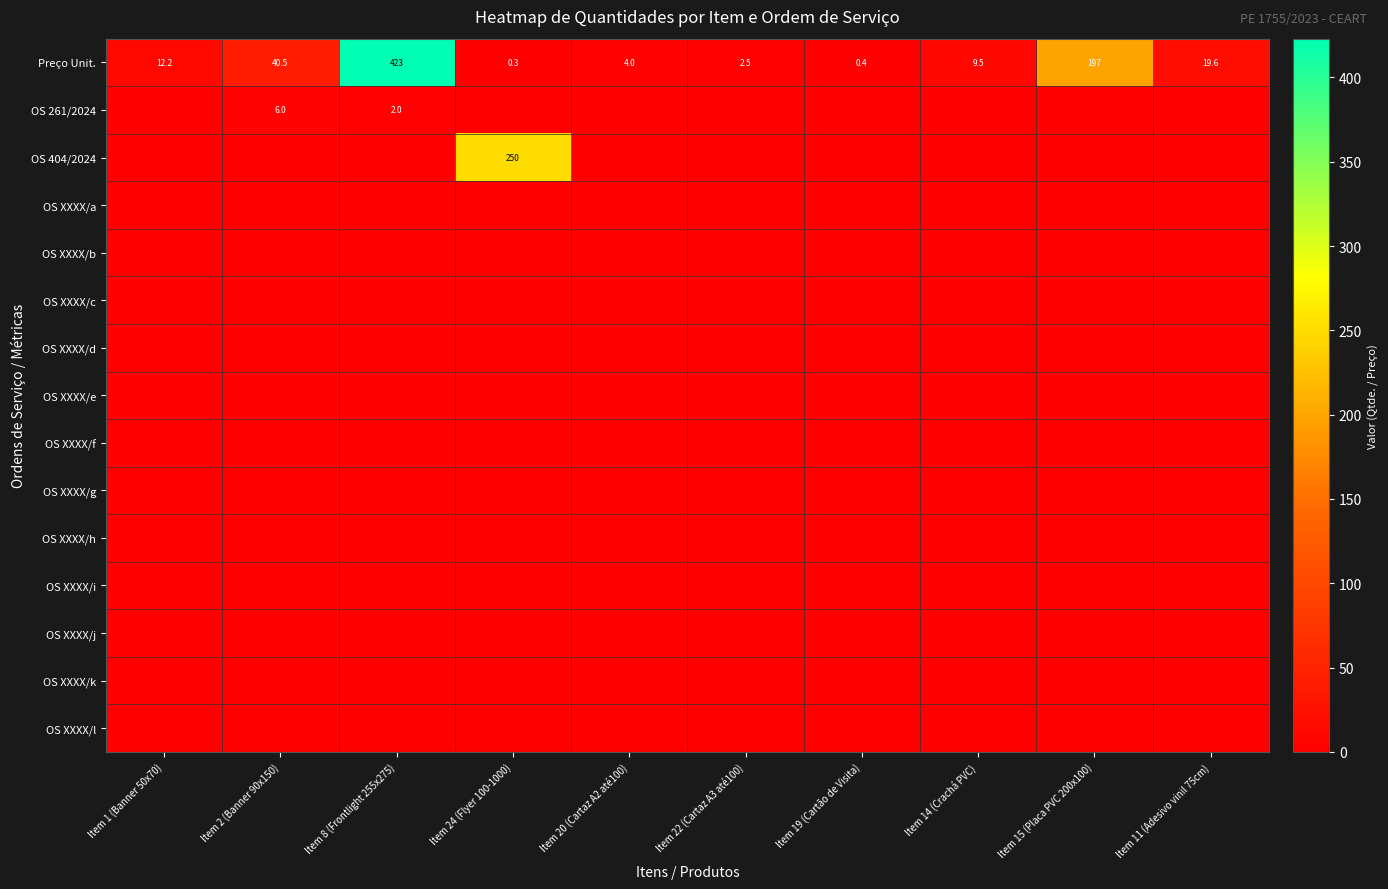

At how many categories does at least one series exceed 396?

1